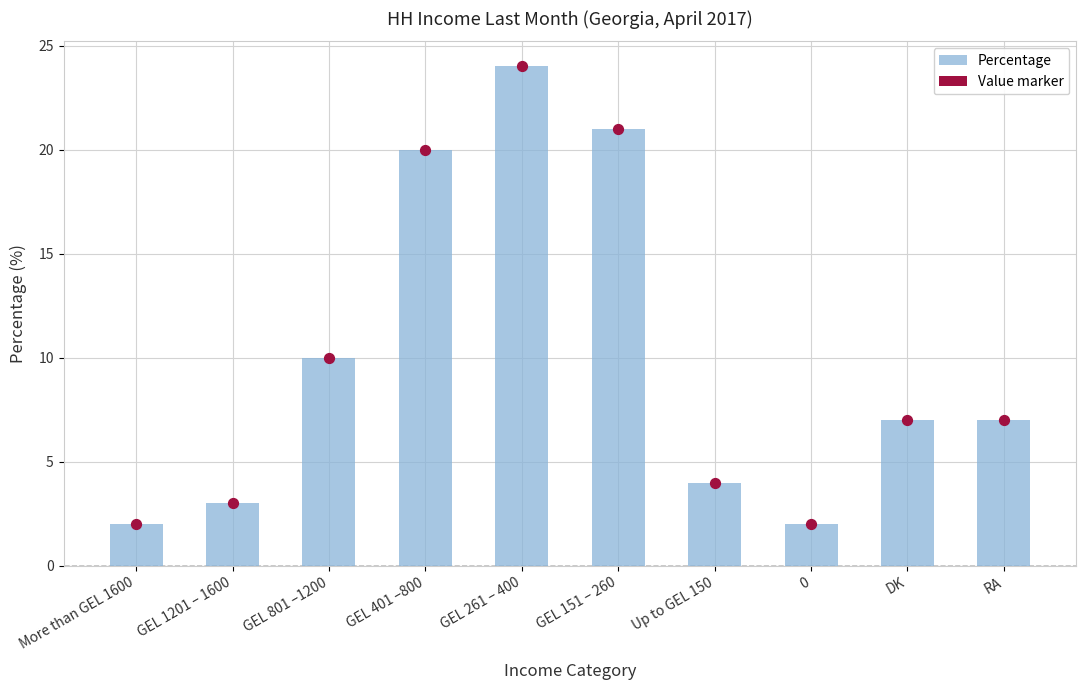

What is the ratio of the value at Up to GEL 150 to the value at More than GEL 1600?

2.0